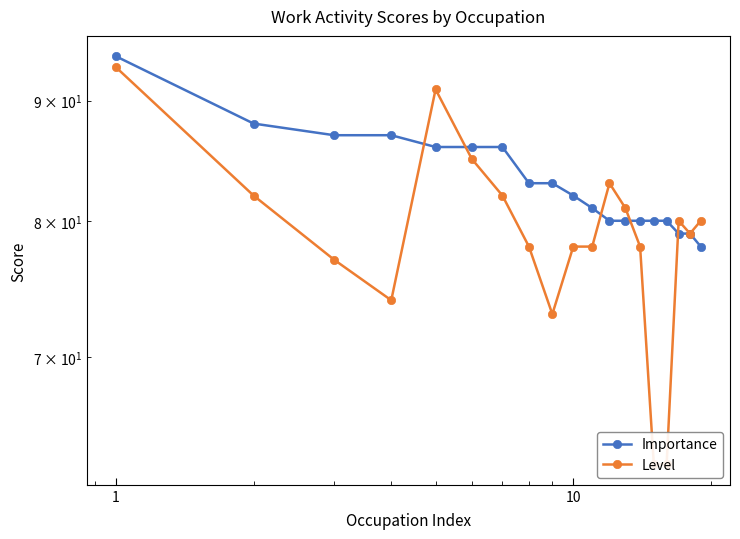

How many values in the Level series are below 79?

9